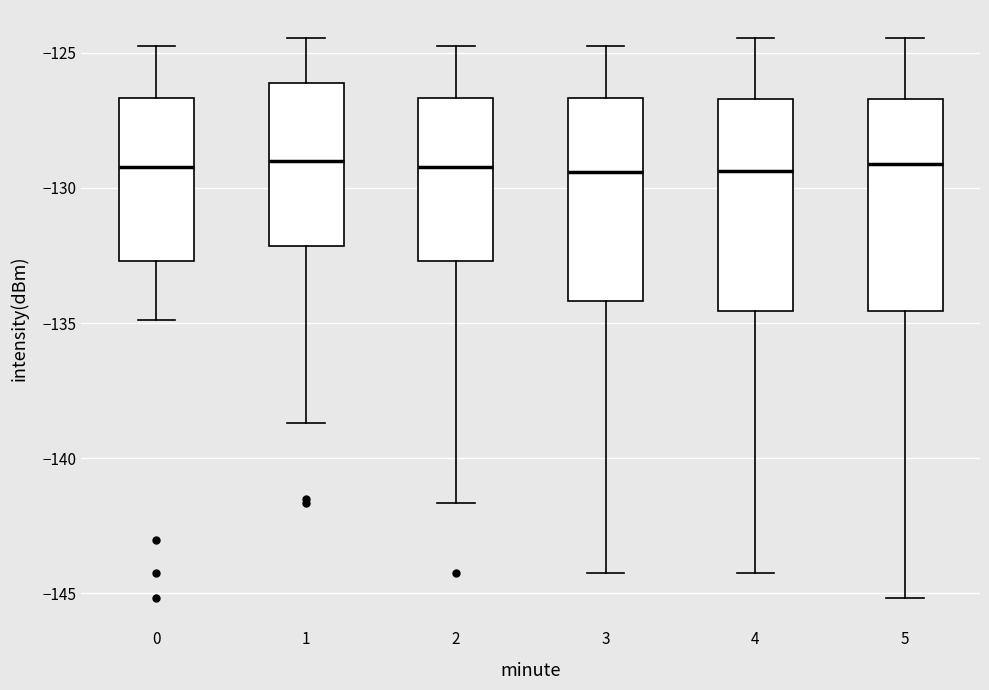

Reading left to right, transcribe this box plot: for each box, give where its median line is, the range the box spans, and where its two whiskers end, as read against the y-axis. The values are not printed on the chart, so give them approximately, as read against the axis.

0: median -129.0, box -132.5 to -126.5, whiskers -135.0 to -125.0
1: median -129.0, box -132.0 to -126.0, whiskers -138.5 to -124.5
2: median -129.0, box -132.5 to -126.5, whiskers -141.5 to -125.0
3: median -129.5, box -134.0 to -126.5, whiskers -144.0 to -125.0
4: median -129.5, box -134.5 to -126.5, whiskers -144.0 to -124.5
5: median -129.0, box -134.5 to -126.5, whiskers -145.0 to -124.5